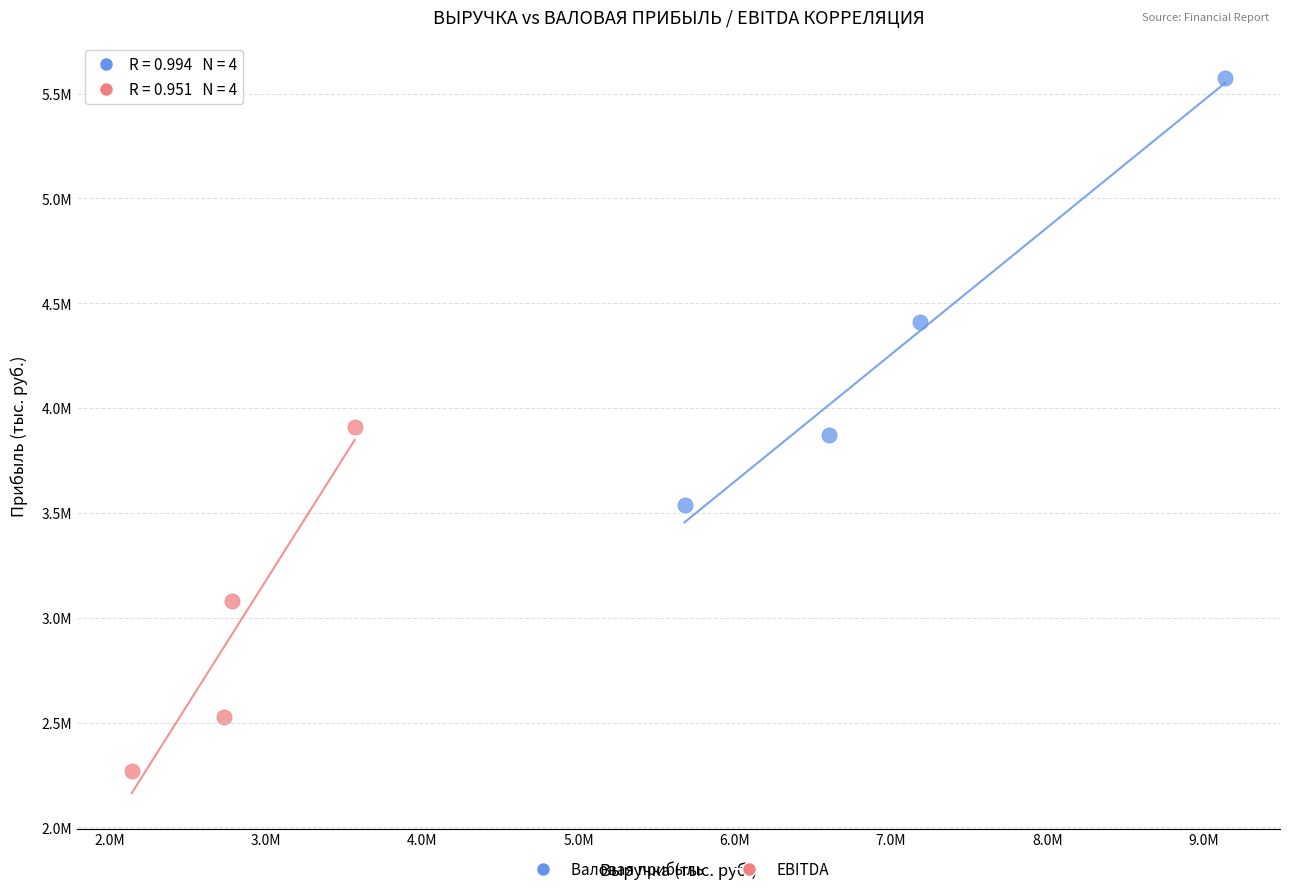

What are all the series names shown in the legend?

Валовая прибыль, EBITDA